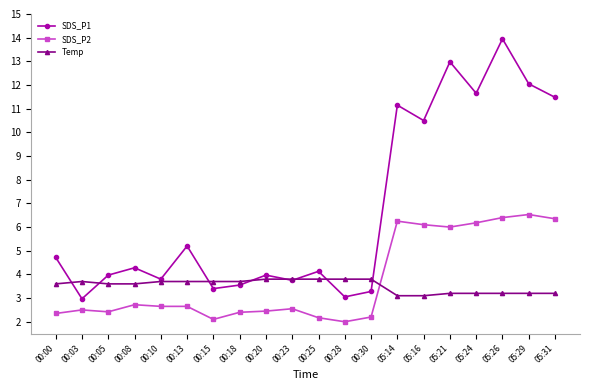

What position from the right is 00:05?

18